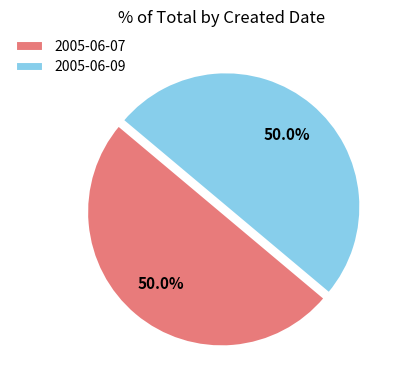

To the nearest percent, what percentage of the pie is 2005-06-09?

50%